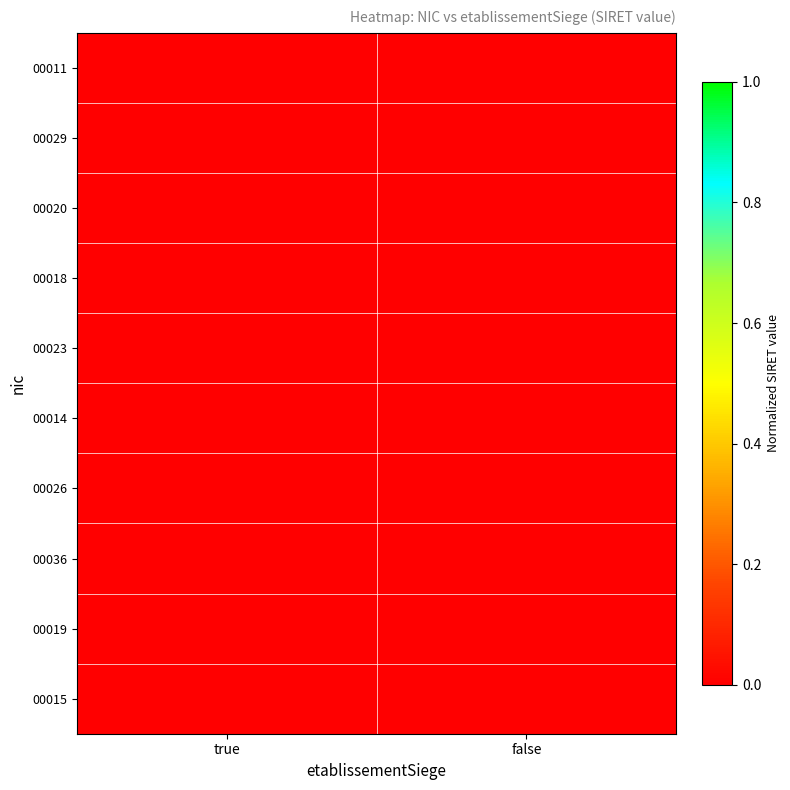

Reading right to left, what are all the values shown in this chart?

00011: false=0.0	true=0.0
00029: false=0.0	true=0.0
00020: false=0.0	true=0.0
00018: false=0.0	true=0.0
00023: false=0.0	true=0.0
00014: false=0.0	true=0.0
00026: false=0.0	true=0.0
00036: false=0.0	true=0.0
00019: false=0.0	true=0.0
00015: false=0.0	true=0.0